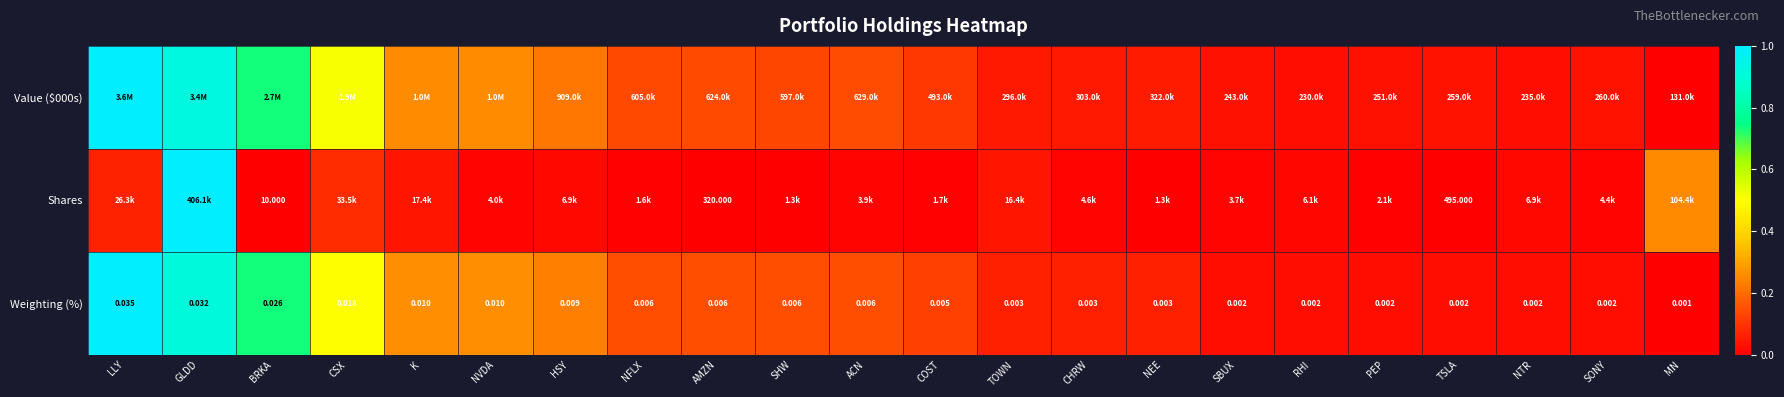

What is the difference between the highest and lowest values at NFLX?

0.1